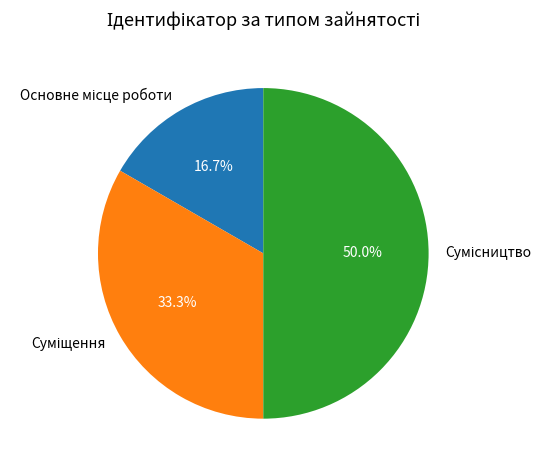

Is there any slice that represents more than half of the pie?

No